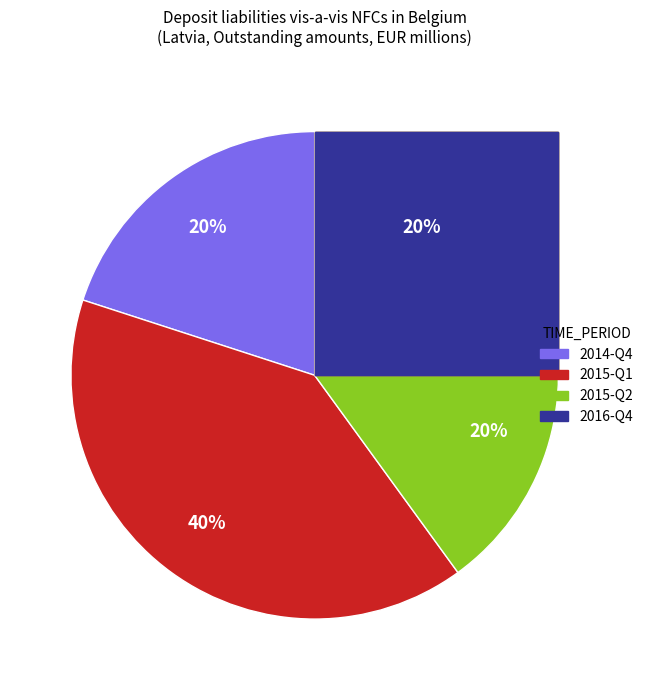

Count the number of slices in the pie.

4